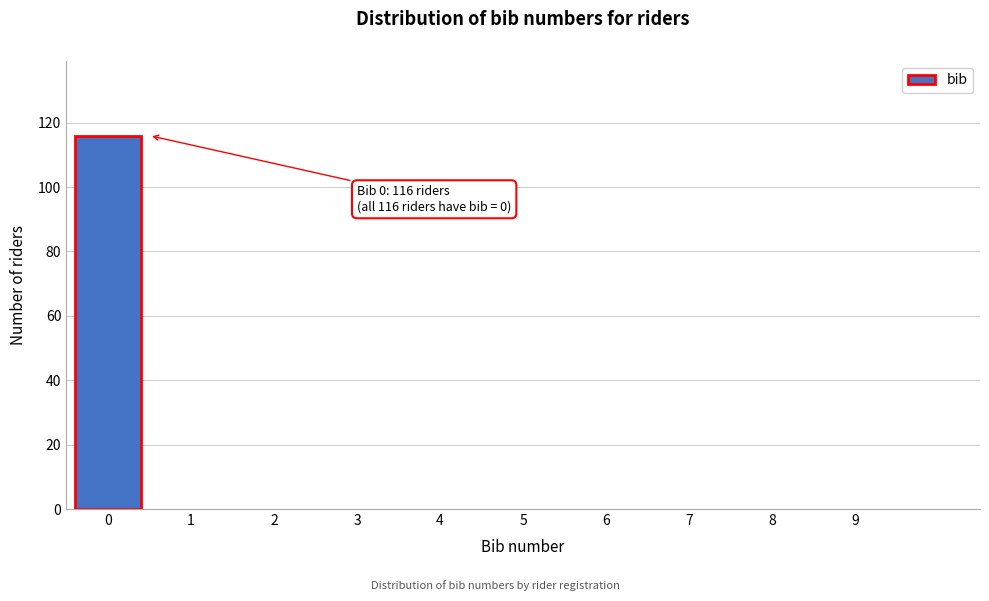

Over which range of the x-axis is the bar tallest?

-0.5 to 0.5